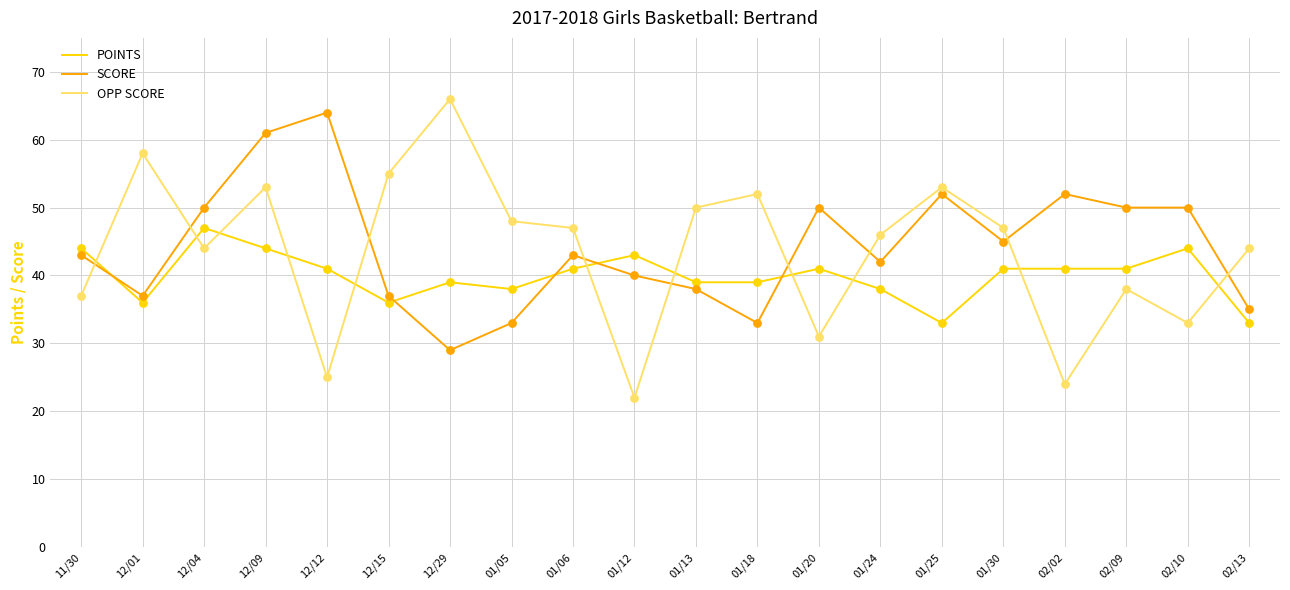

At how many categories does at least one series exceed 41?

20